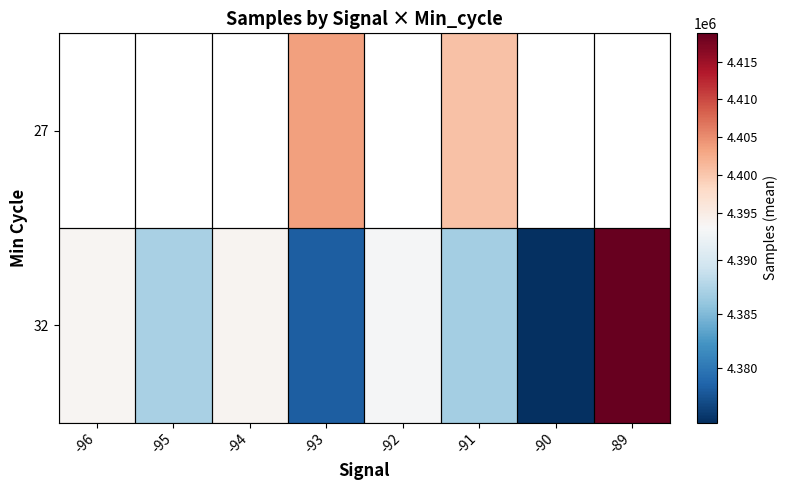

At which category does the chart reach its peak across all series?

-89